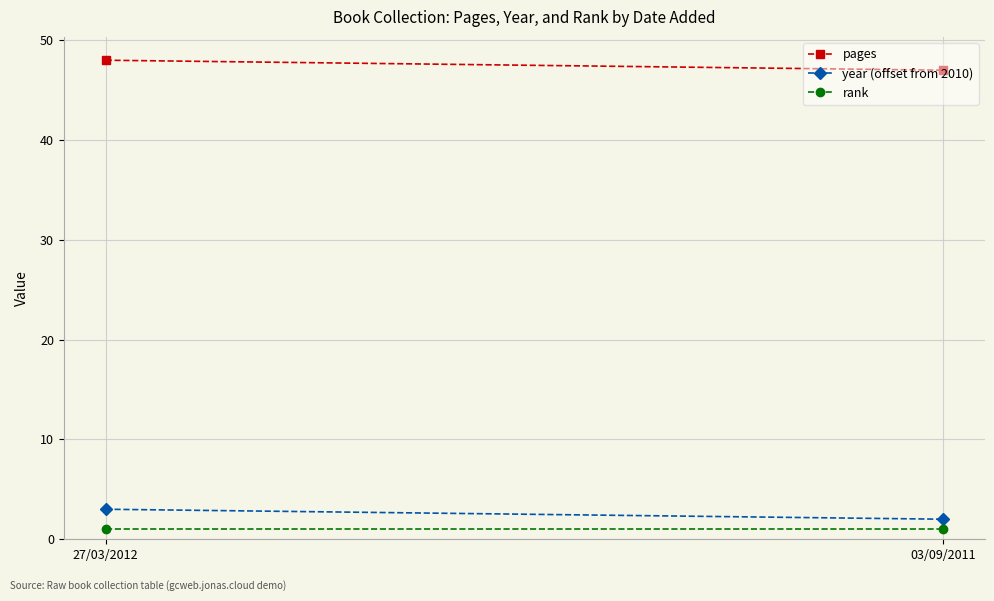

What is the average value of the year (offset from 2010) series?

2